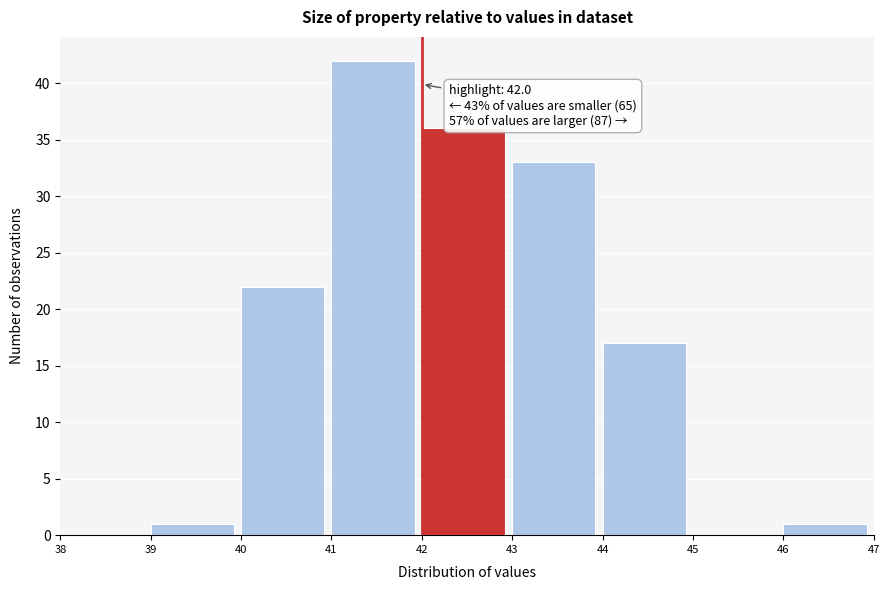

Which range on the x-axis has the tallest bar?

41 to 42